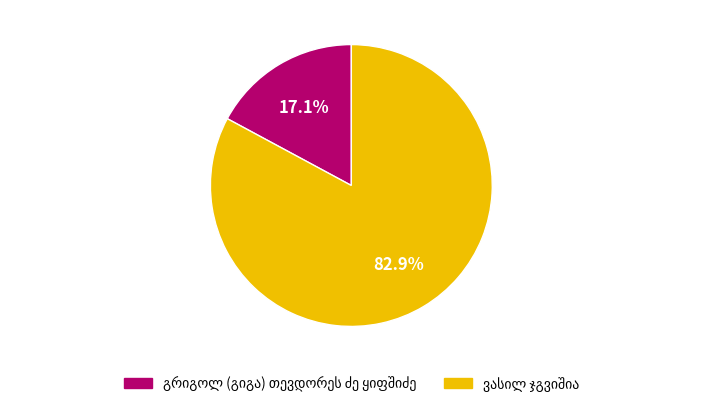

Is there a majority slice in this chart?

Yes